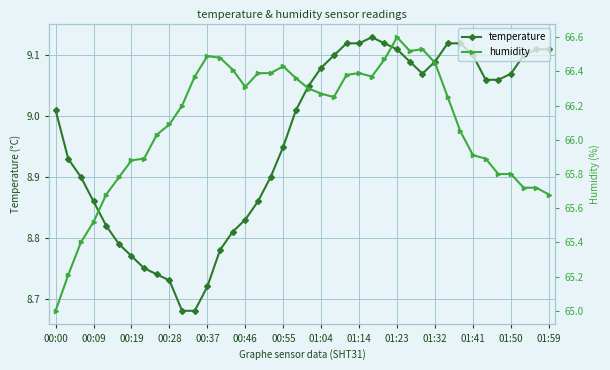

Where does the temperature series first go above 9?

00:00